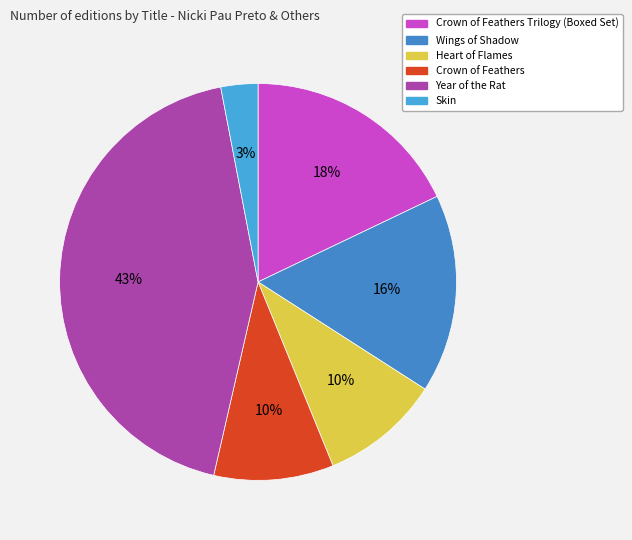

Is there a majority slice in this chart?

No